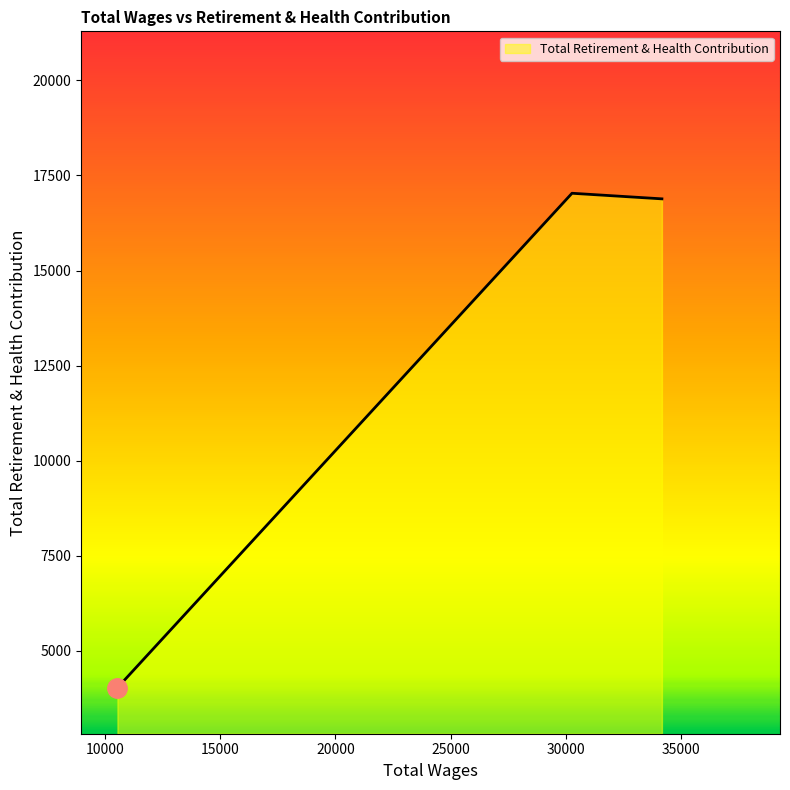

What is the minimum value shown in the chart?

4029